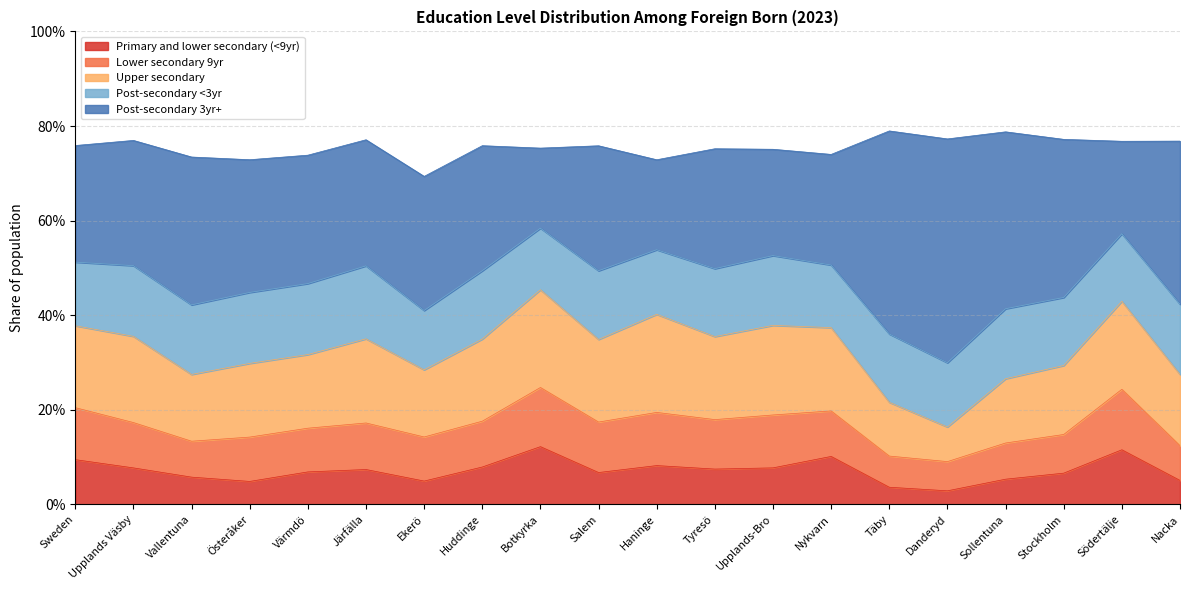

Reading left to right, extract all data points from this chart.

Primary and lower secondary (<9yr): 0.1	0.1	0.1	0.0	0.1	0.1	0.0	0.1	0.1	0.1	0.1	0.1	0.1	0.1	0.0	0.0	0.1	0.1	0.1	0.1
Lower secondary 9yr: 0.1	0.1	0.1	0.1	0.1	0.1	0.1	0.1	0.1	0.1	0.1	0.1	0.1	0.1	0.1	0.1	0.1	0.1	0.1	0.1
Upper secondary: 0.2	0.2	0.1	0.2	0.2	0.2	0.1	0.2	0.2	0.2	0.2	0.2	0.2	0.2	0.1	0.1	0.1	0.1	0.2	0.2
Post-secondary <3yr: 0.1	0.1	0.1	0.2	0.2	0.2	0.1	0.1	0.1	0.1	0.1	0.1	0.1	0.1	0.1	0.1	0.1	0.1	0.1	0.1
Post-secondary 3yr+: 0.2	0.3	0.3	0.3	0.3	0.3	0.3	0.3	0.2	0.3	0.2	0.3	0.2	0.2	0.4	0.5	0.4	0.3	0.2	0.3